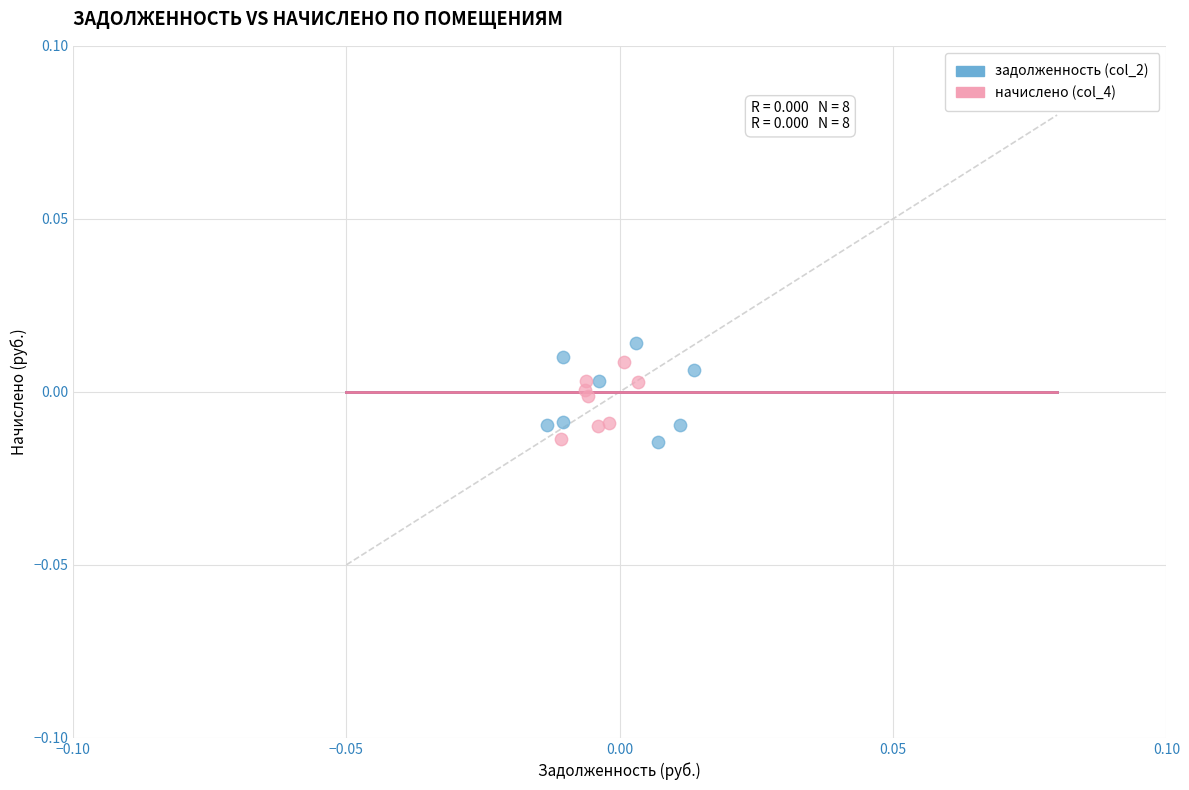

Which series has the largest Y range (max minus min)?

задолженность (col_2)